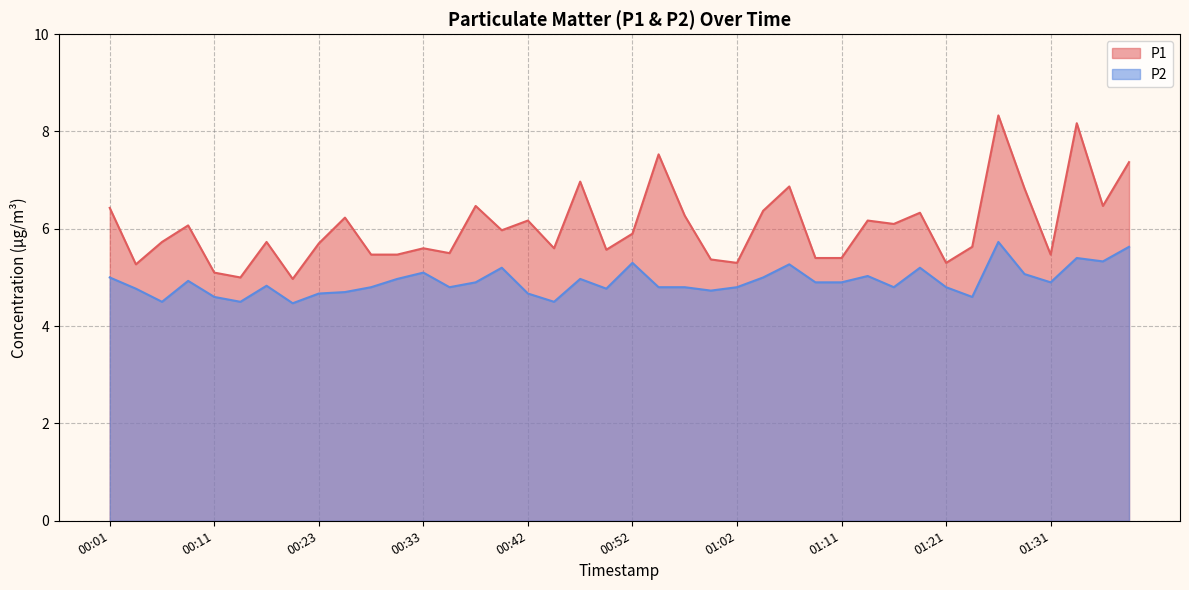

Which series changed the most between 00:13 and 01:11?

P1